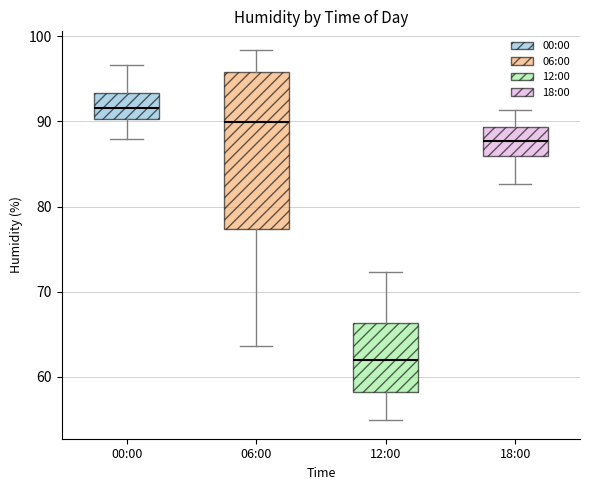

Comparing the boxes themselves (not the whiskers), which one is the tallest?

06:00